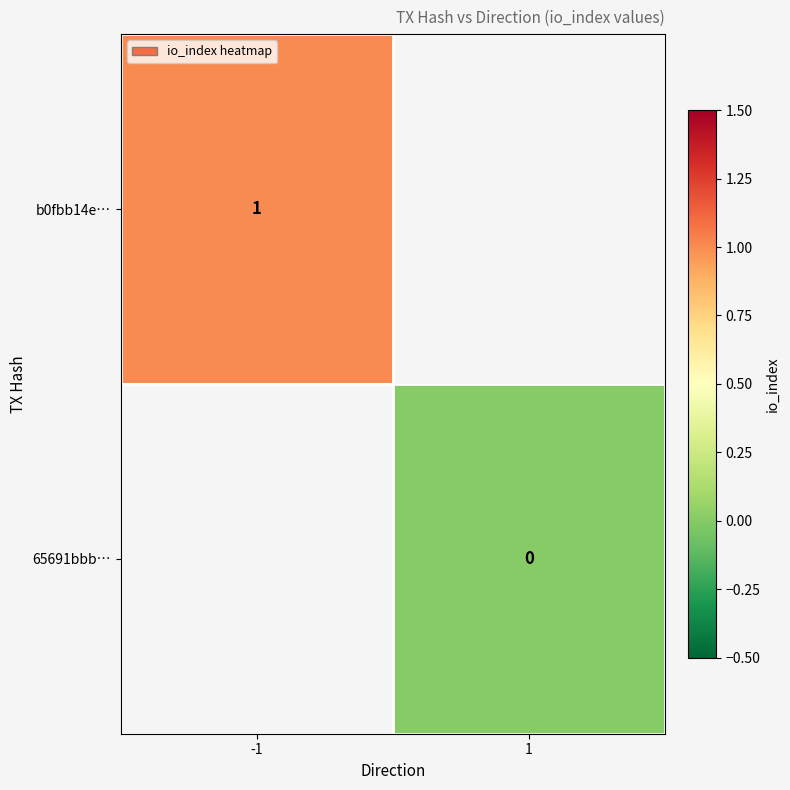

Count the number of categories in the chart.

2